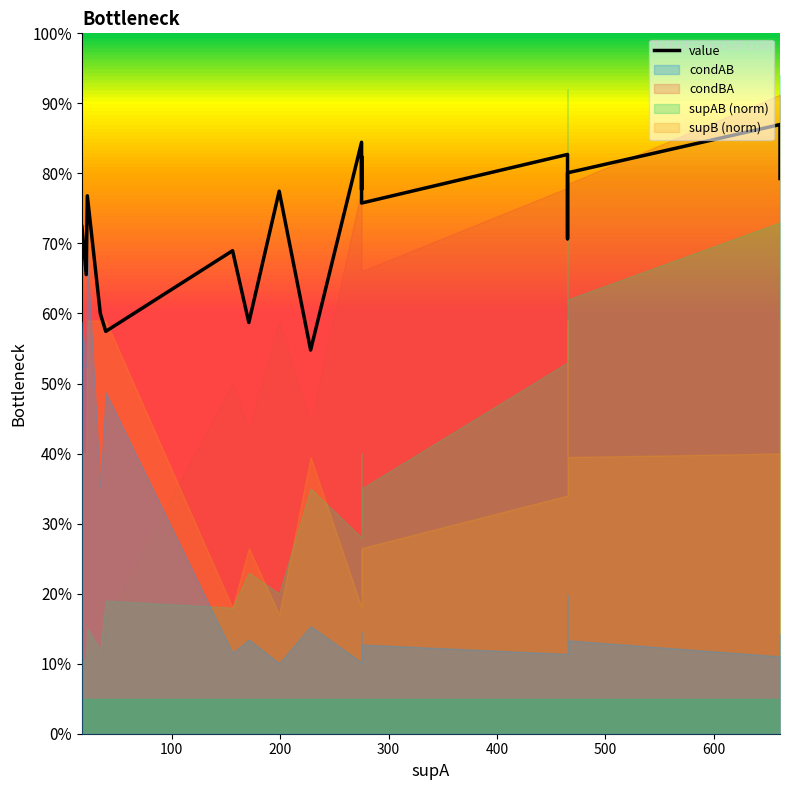

Reading left to right, transcribe all the data shown in this chart.

0.7	0.7	0.8	0.6	0.6	0.7	0.6	0.8	0.5	0.8	0.8	0.8	0.8	0.8	0.8	0.8	0.7	0.8	0.9	0.8